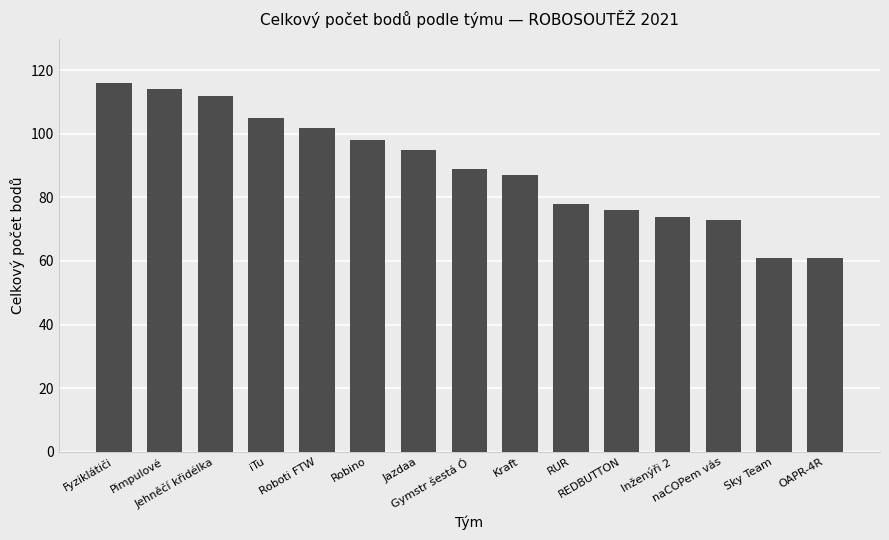

True or false: the data shows 112 at Jehněčí křidélka.

True